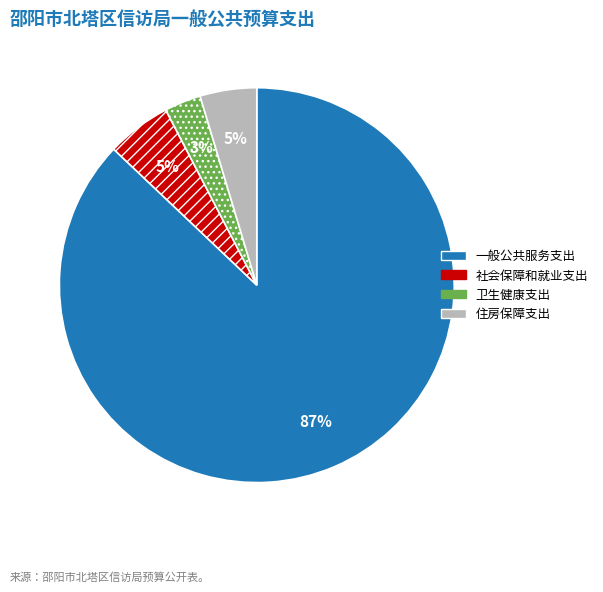

True or false: 一般公共服务支出 accounts for 93% of the total.

False